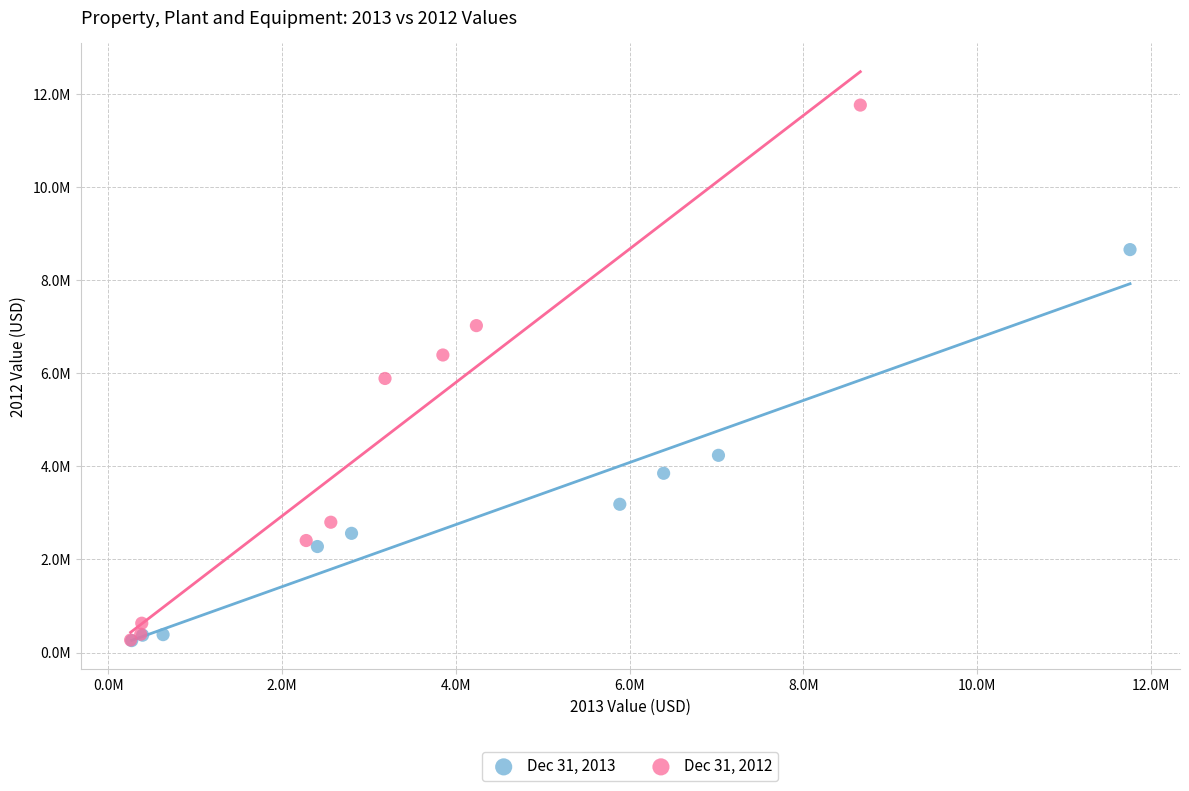

What are all the series names shown in the legend?

Dec 31, 2013, Dec 31, 2012